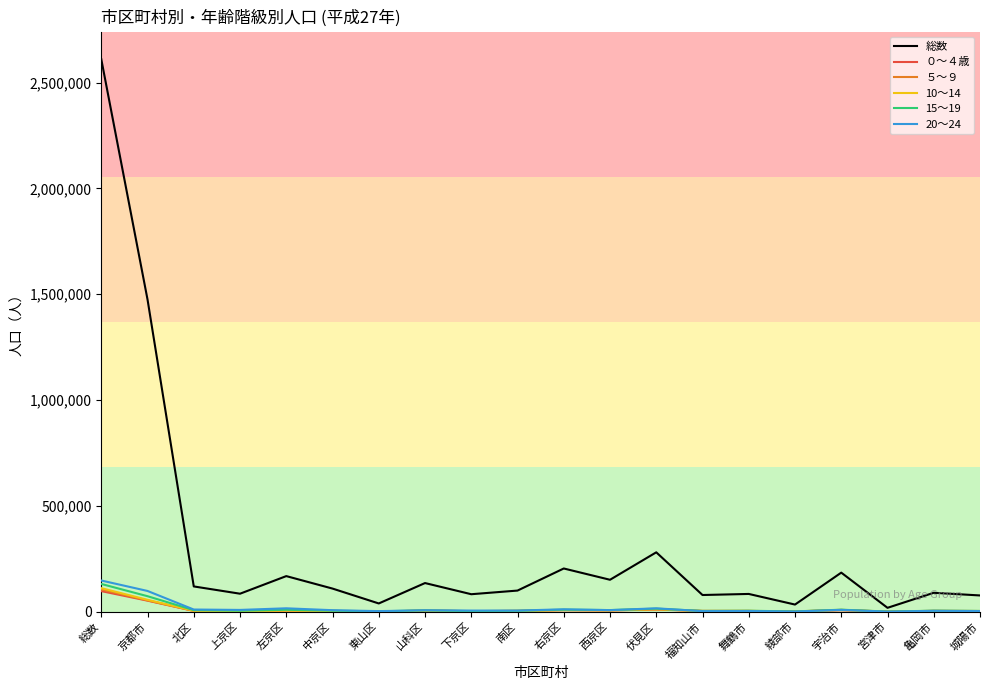

What is the greatest value displayed?

2610353